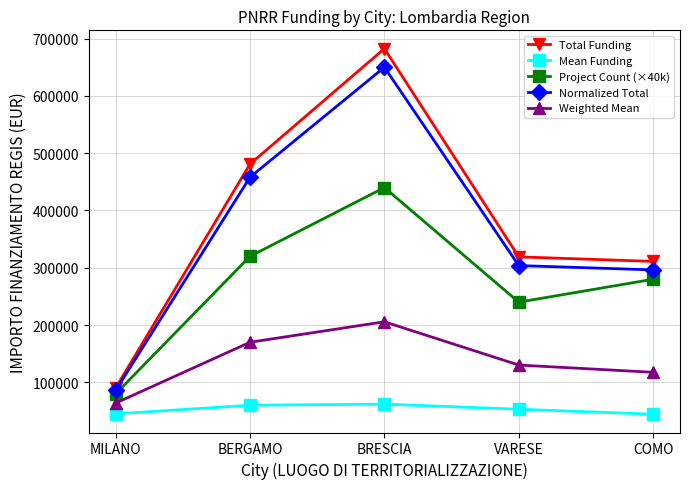

What is the lowest value of the Weighted Mean series?

63829.6